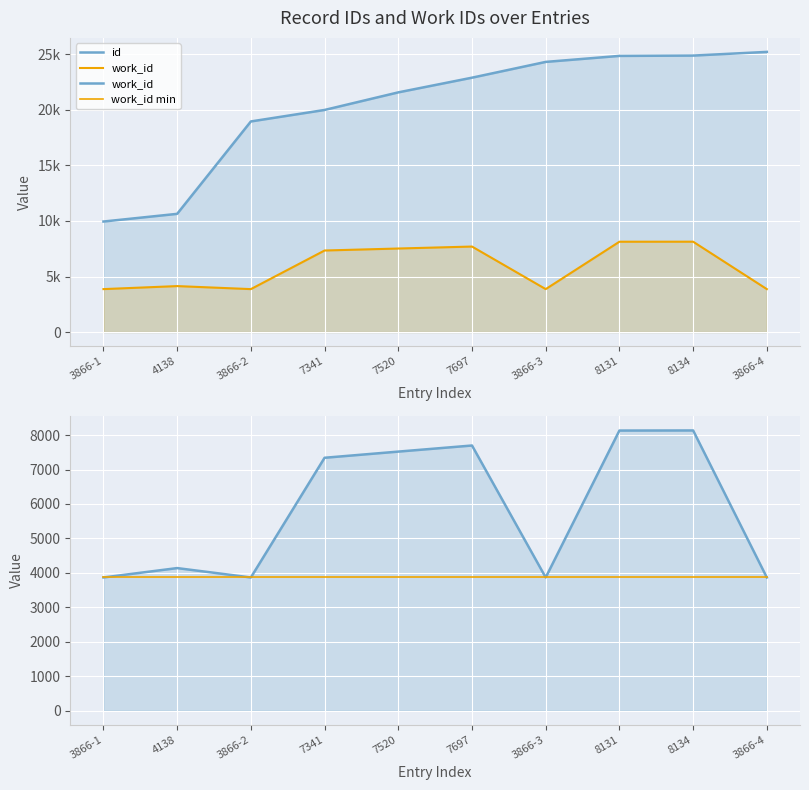

What is the value of the id point at the 5th from the left?

21574